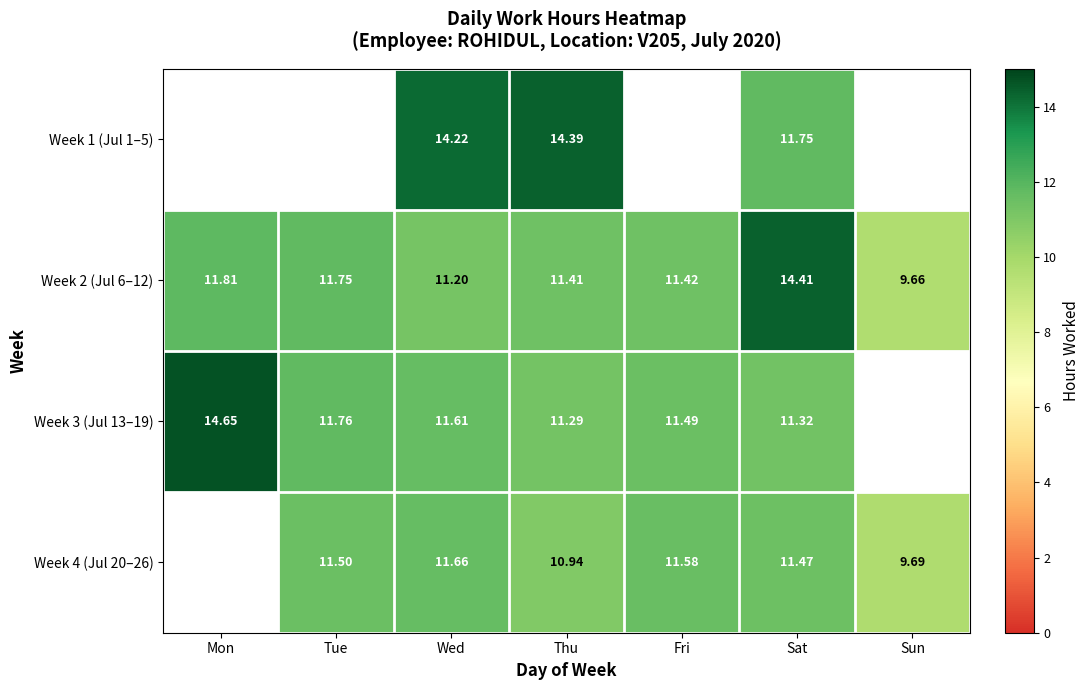

The value of Week 2 (Jul 6–12) at Fri is 11.4. True or false?

True